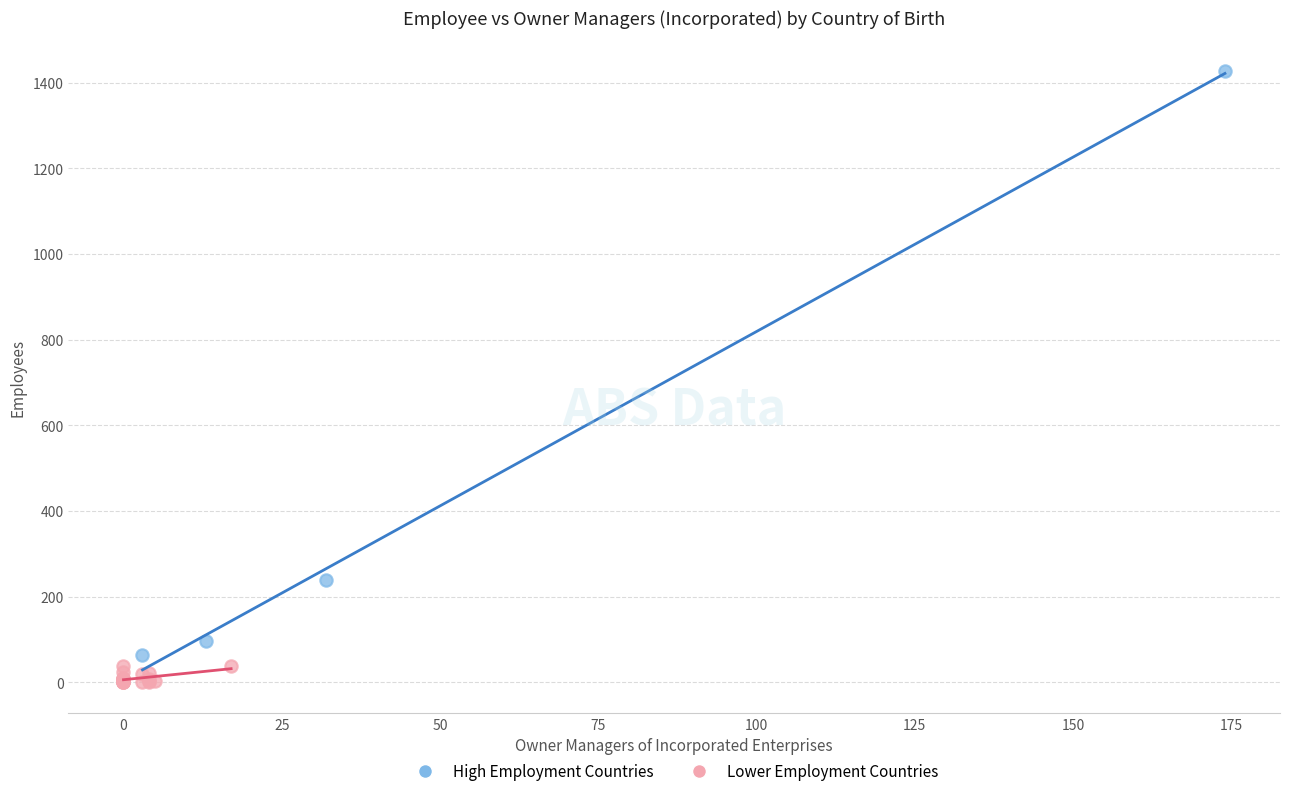

Which series contains the highest Y value?

High Employment Countries